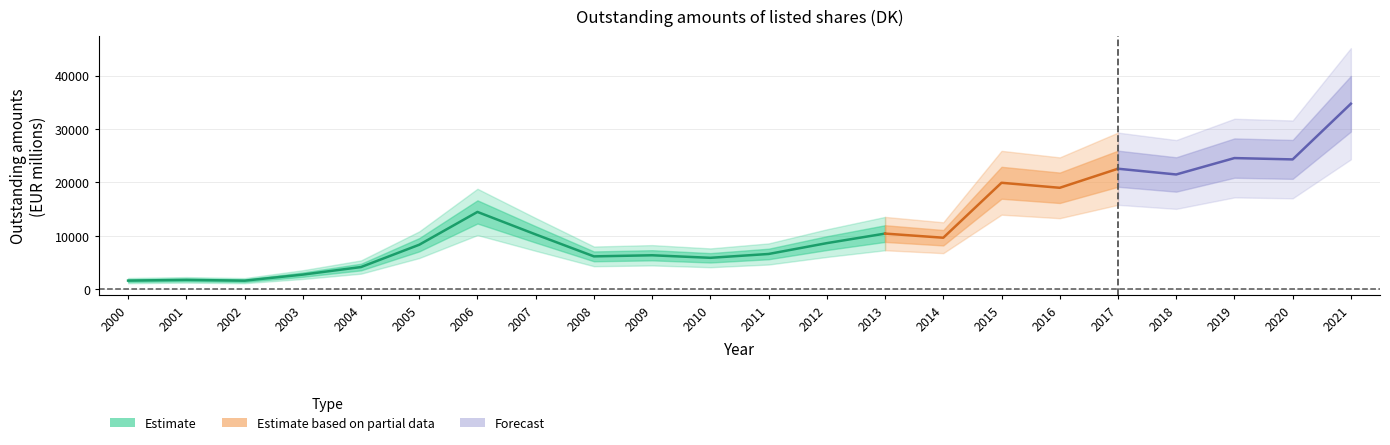

What is the approximate value at 2012?

8621.4